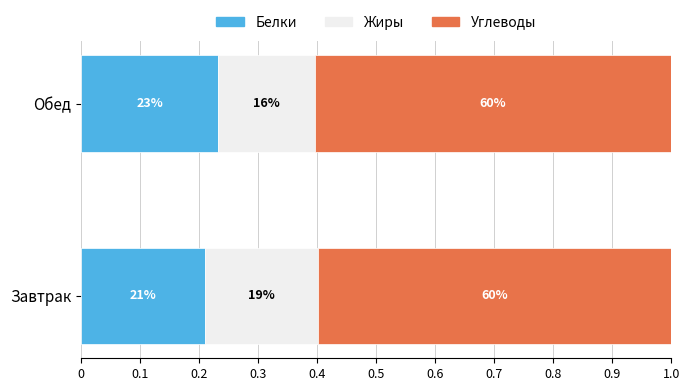

What are all the series names shown in the legend?

Белки, Жиры, Углеводы